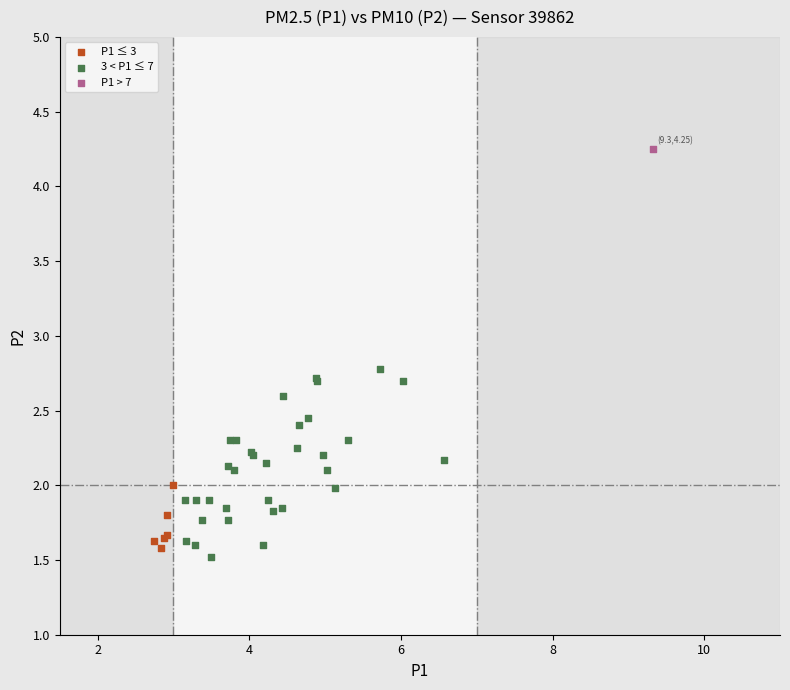

Which series contains the highest Y value?

P1 > 7